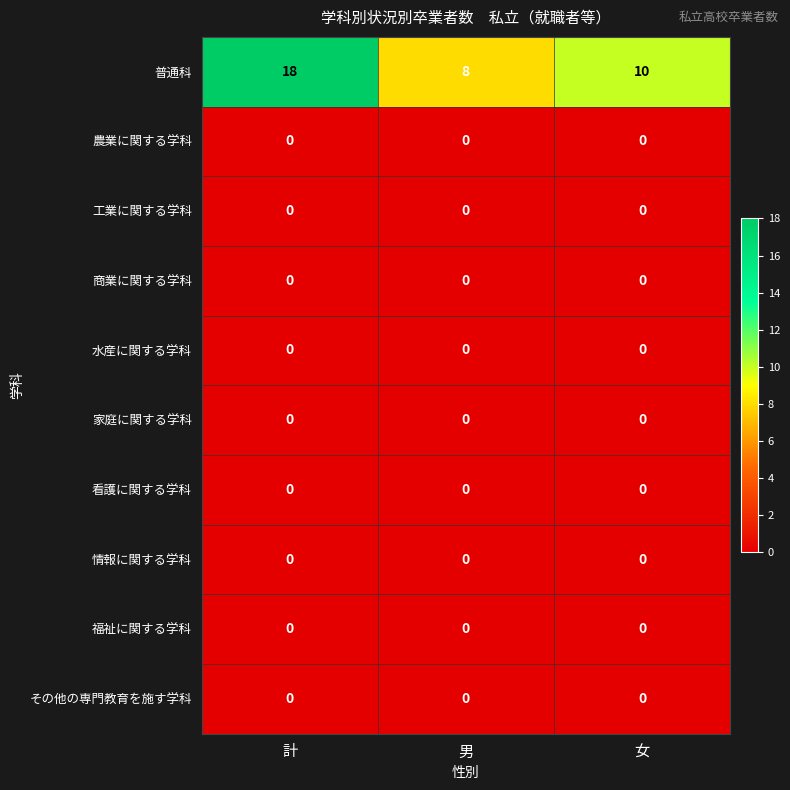

How many series are shown in this chart?

10